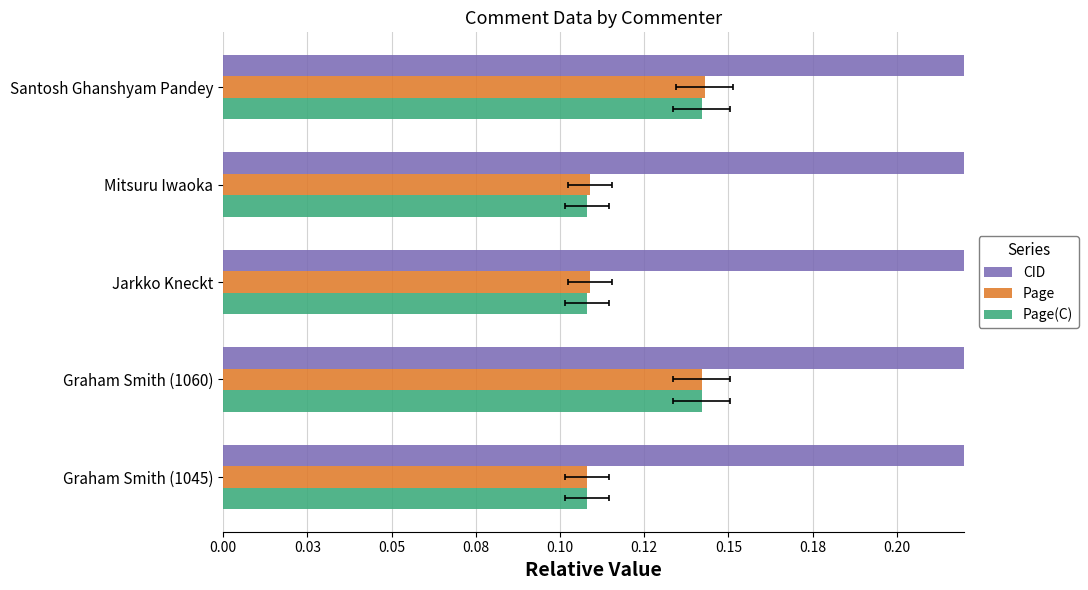

At how many categories does at least one series exceed 27?

5